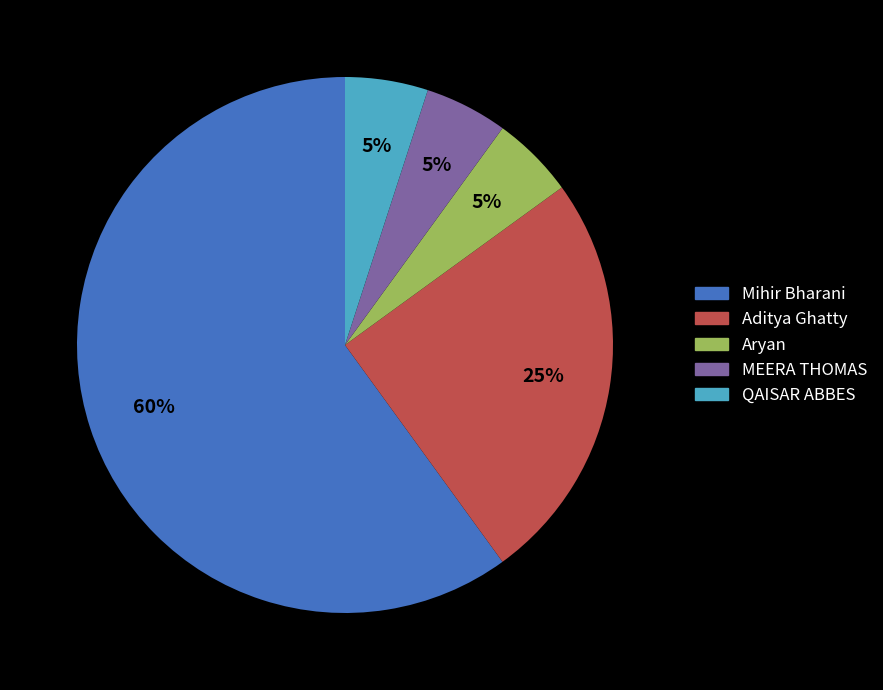

Is it true that MEERA THOMAS is 16% of the pie?

False